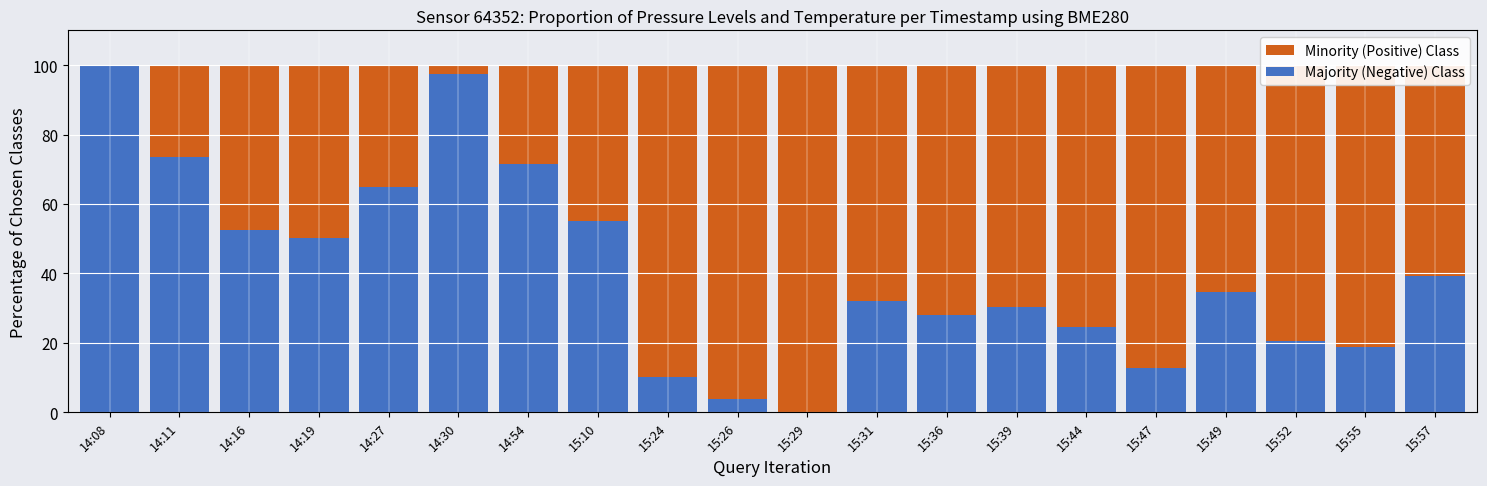

Rank the series by their average value, from lowest to highest.

Majority (Negative) Class, Minority (Positive) Class